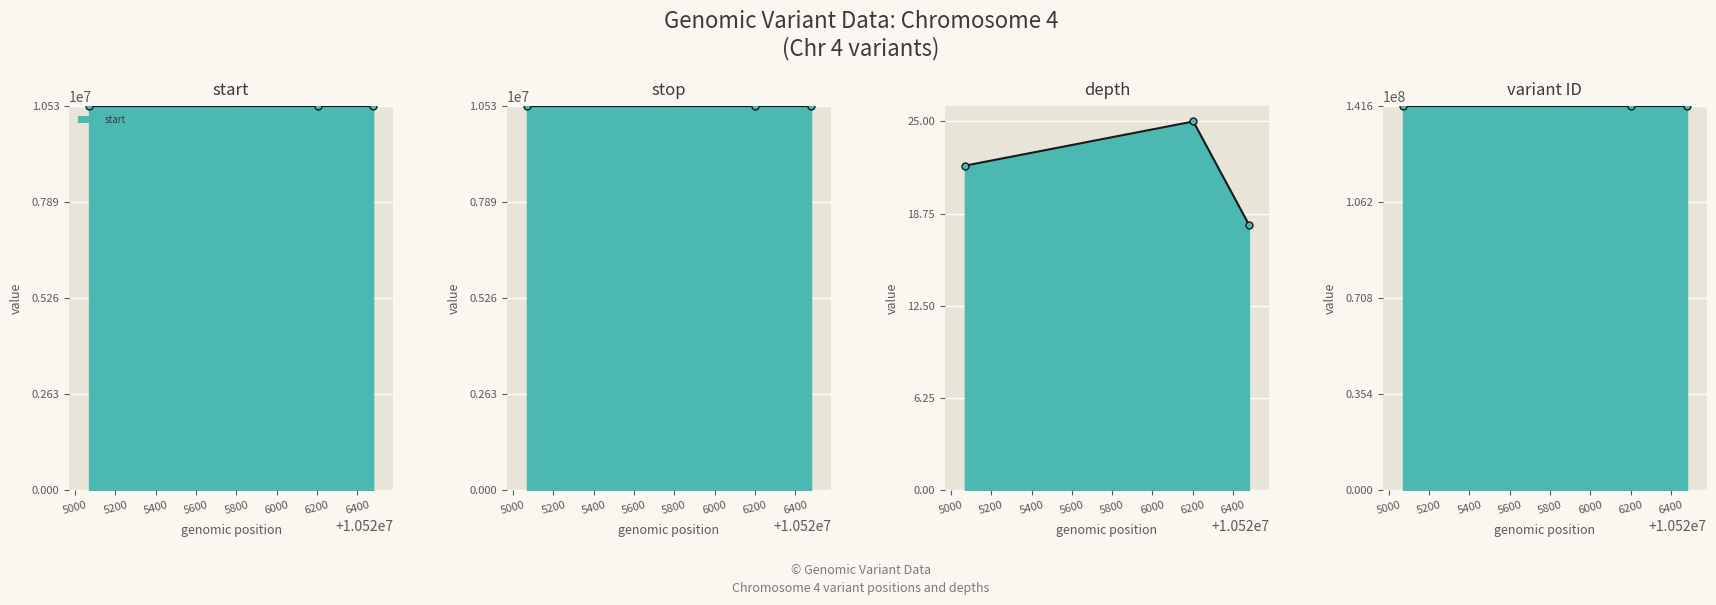

Which series has the largest total across all categories?

variant ID line